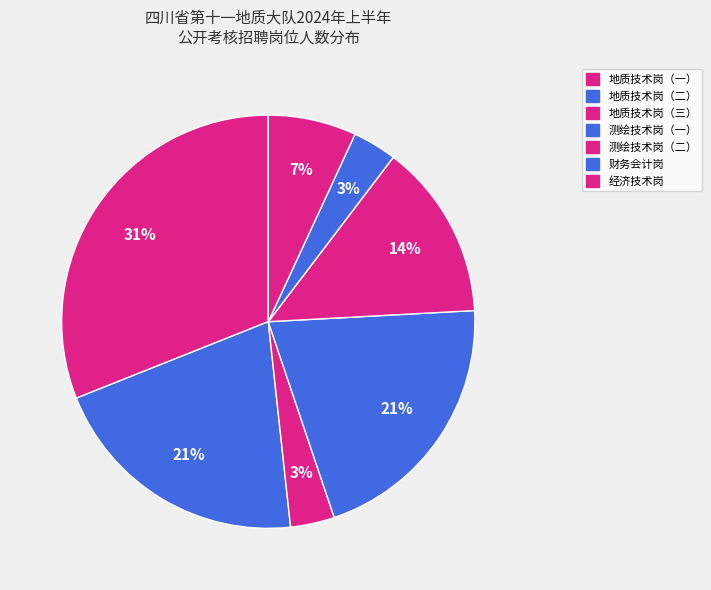

How many slices are in this pie chart?

7